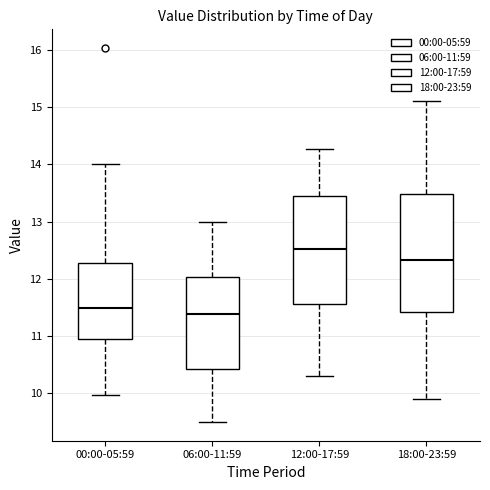

Reading left to right, read every box against the y-axis: the position of its median line, the range the box covers, and the ends of its whiskers. The values are not printed on the chart, so give them approximately, as read against the axis.

00:00-05:59: median 11.5, box 10.9 to 12.3, whiskers 10.0 to 14.0
06:00-11:59: median 11.4, box 10.4 to 12.0, whiskers 9.5 to 13.0
12:00-17:59: median 12.5, box 11.6 to 13.4, whiskers 10.3 to 14.3
18:00-23:59: median 12.3, box 11.4 to 13.5, whiskers 9.9 to 15.1